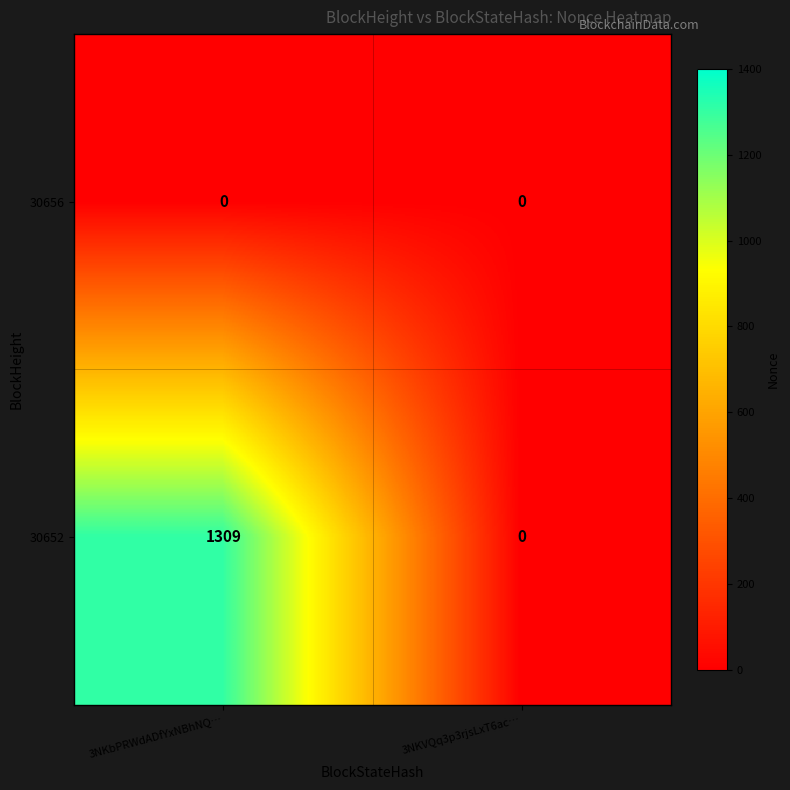

Where is 30652 nearest to the value 654?

3NKVQq3p3rjsLxT6ac…